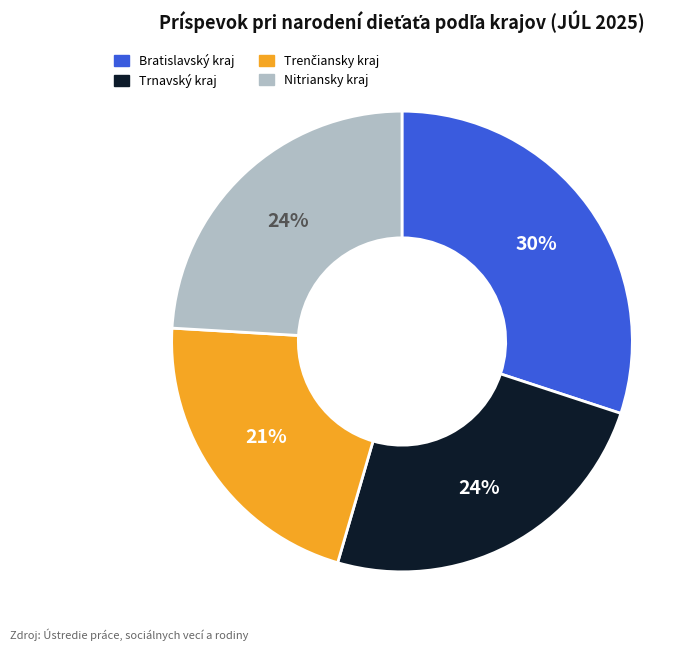

To the nearest percent, what is the difference between the largest and smallest slice percentages?

9%